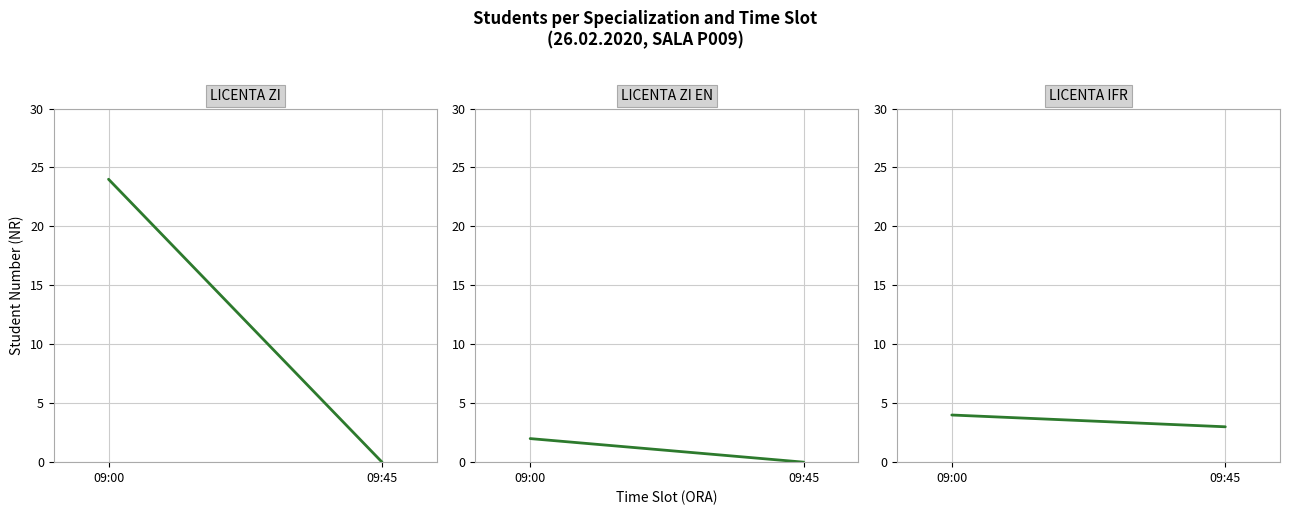

What is the difference between the LICENTA ZI values at 09:00 and 09:45?

24